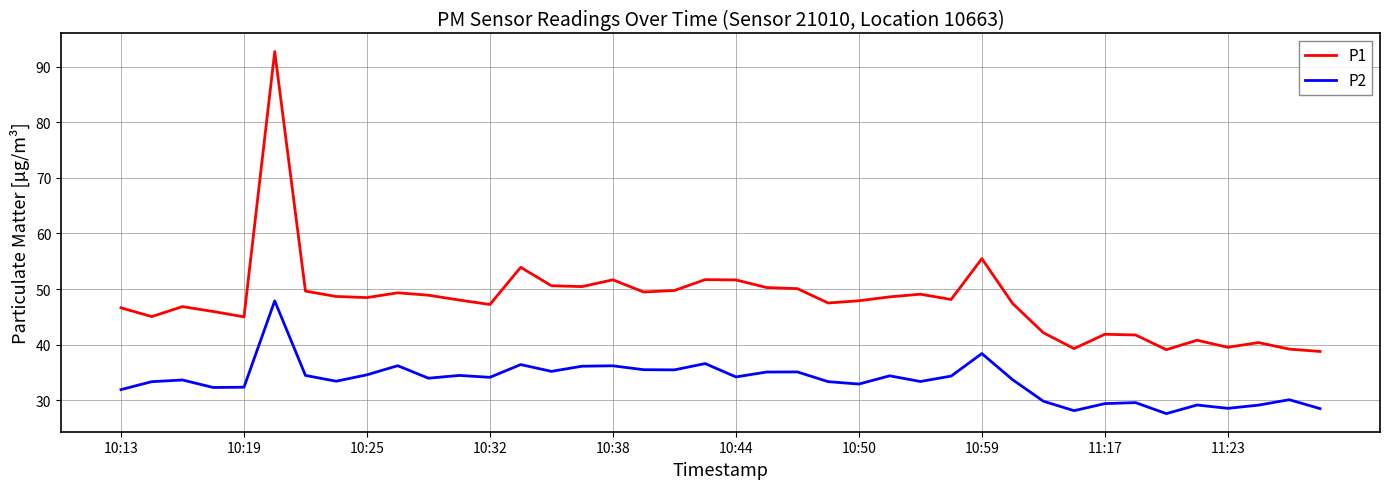

What is the difference between the second highest and second lowest values in the P1 series?

16.4